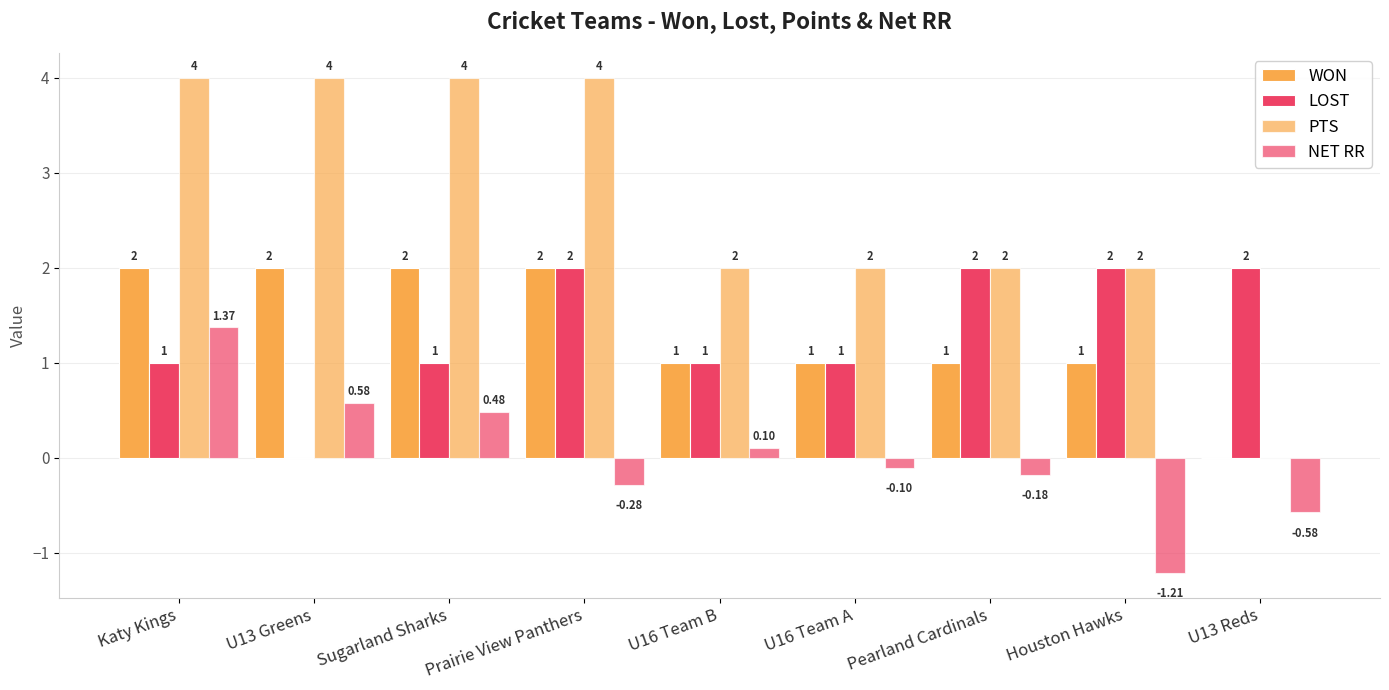

How many categories are shown in the chart?

9